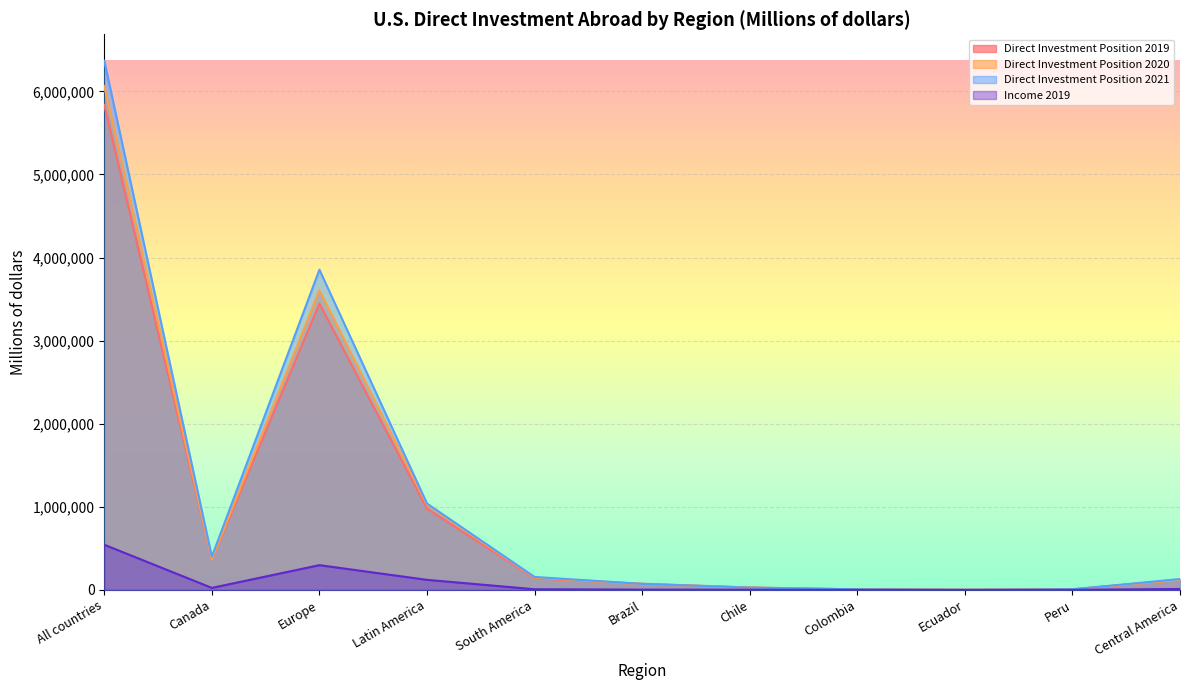

What are all the series names shown in the legend?

Direct Investment Position 2019, Direct Investment Position 2020, Direct Investment Position 2021, Income 2019